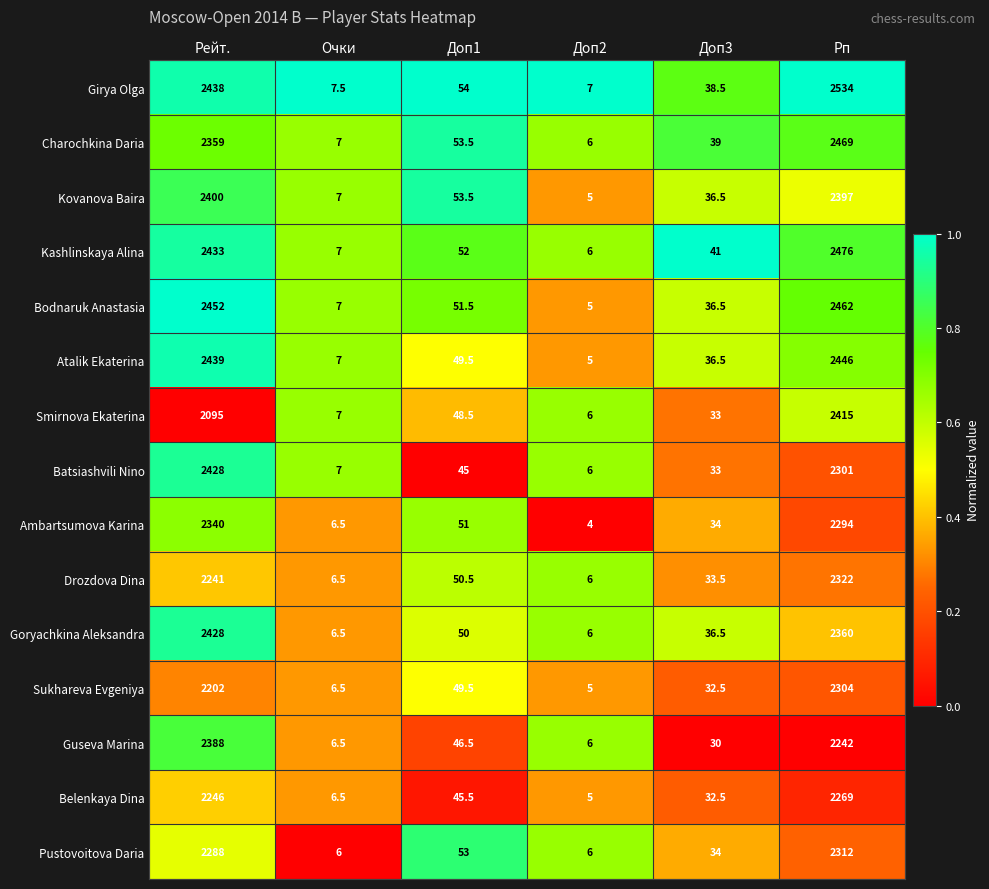

True or false: Charochkina Daria has a value of 6.0 at Доп2.

True